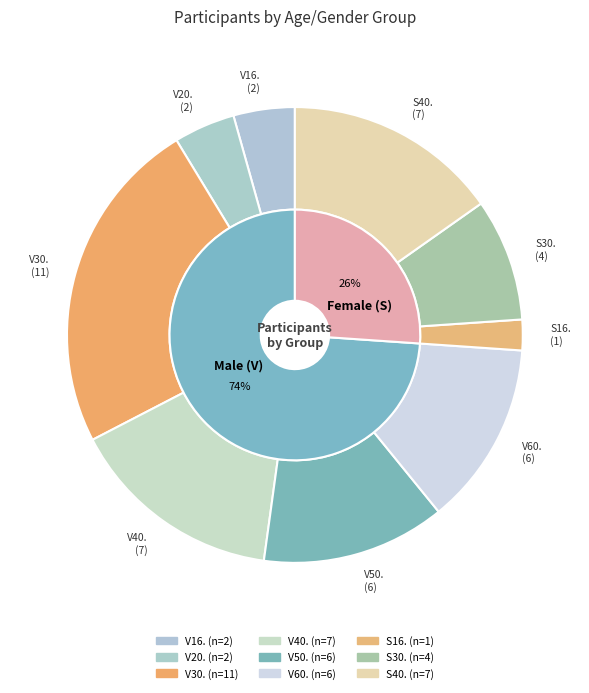

Do S40. and V60. together represent more than half of the pie?

No